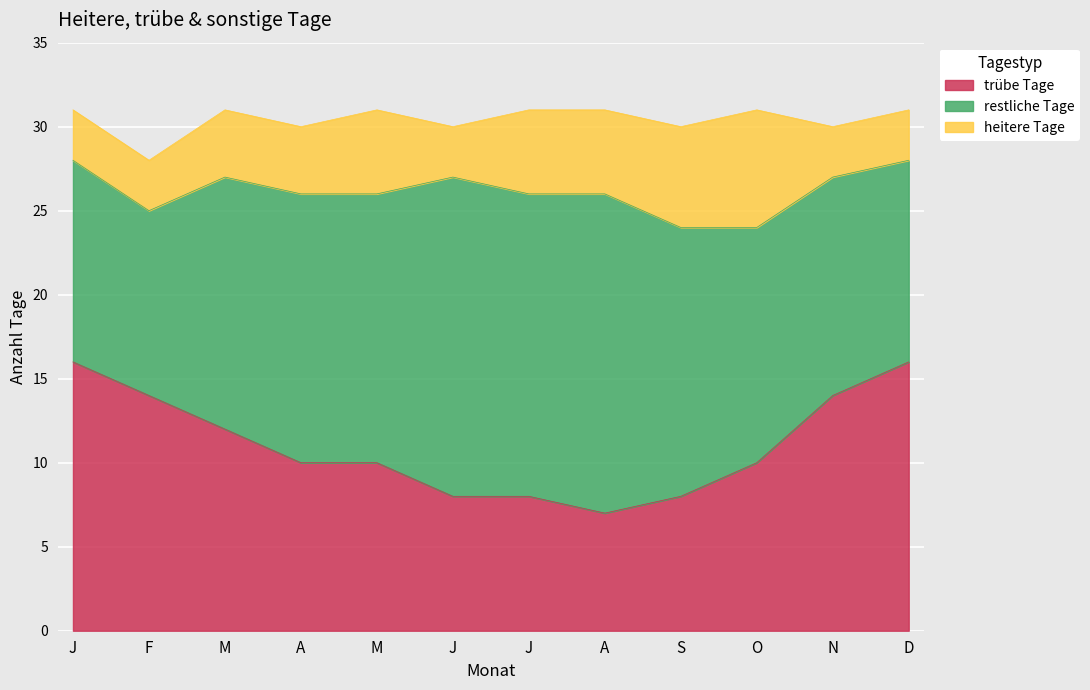

Where is the first local minimum for trübe Tage?

A